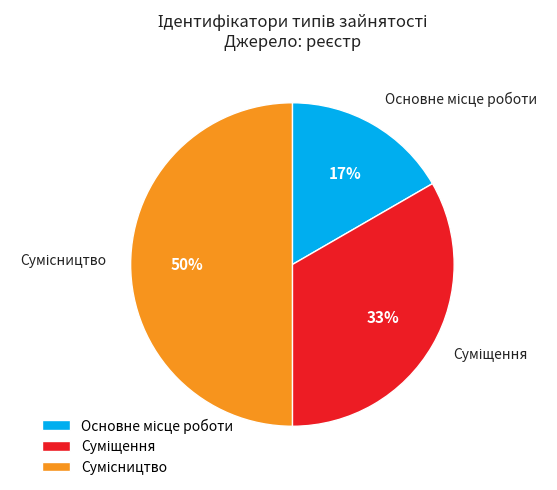

To the nearest percent, what is the difference between the largest and smallest slice percentages?

33%